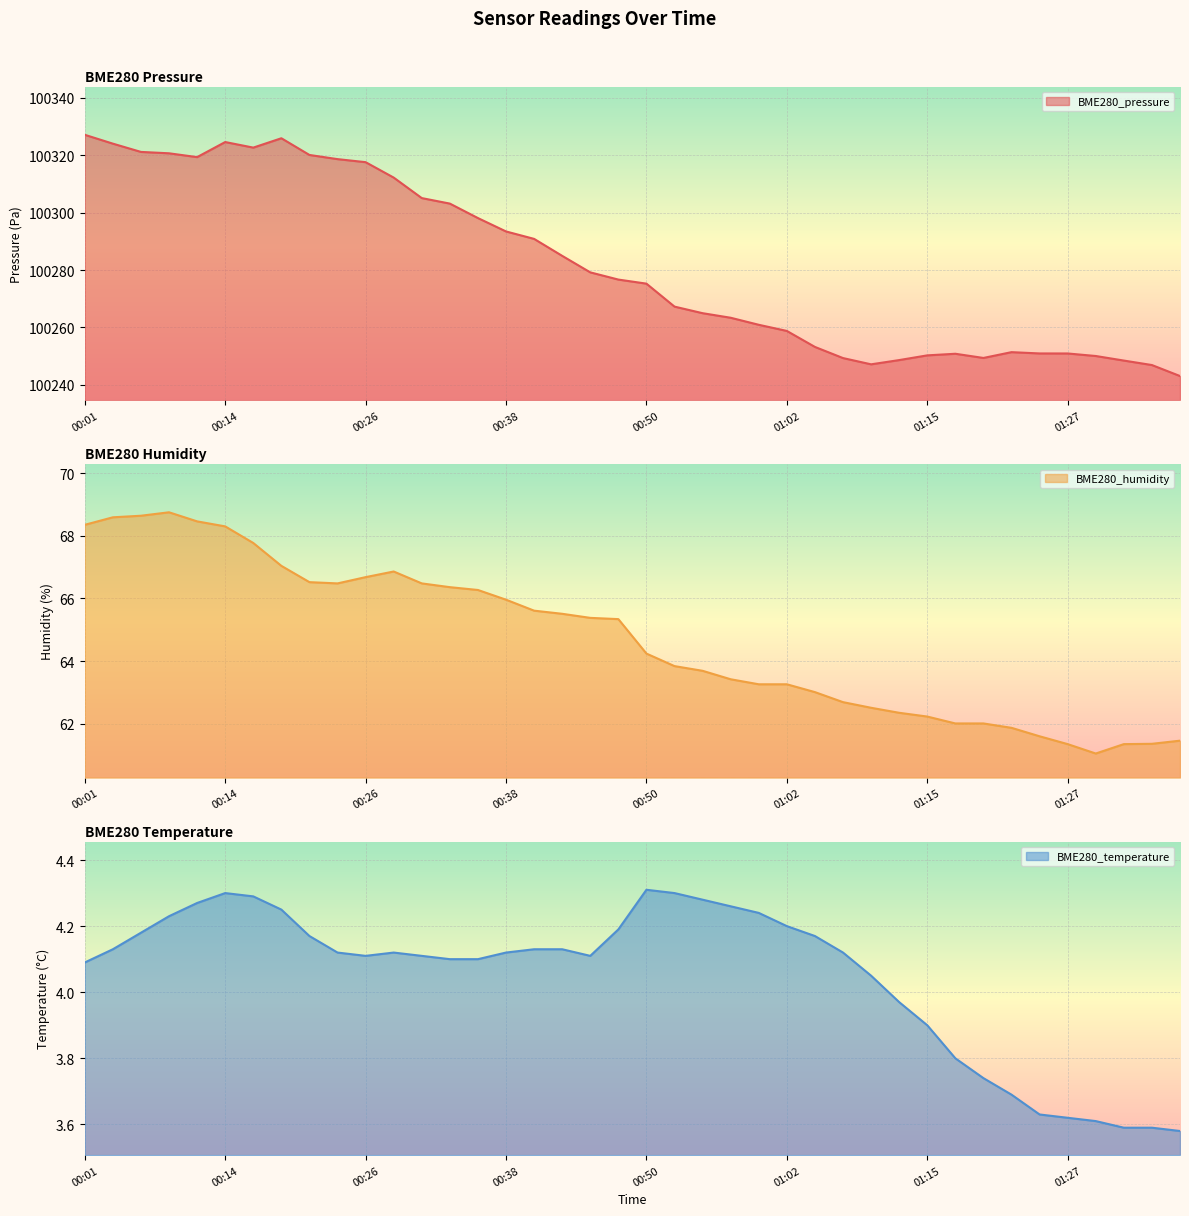

What is the difference between the BME280_pressure values at 01:00 and 01:15?

10.7